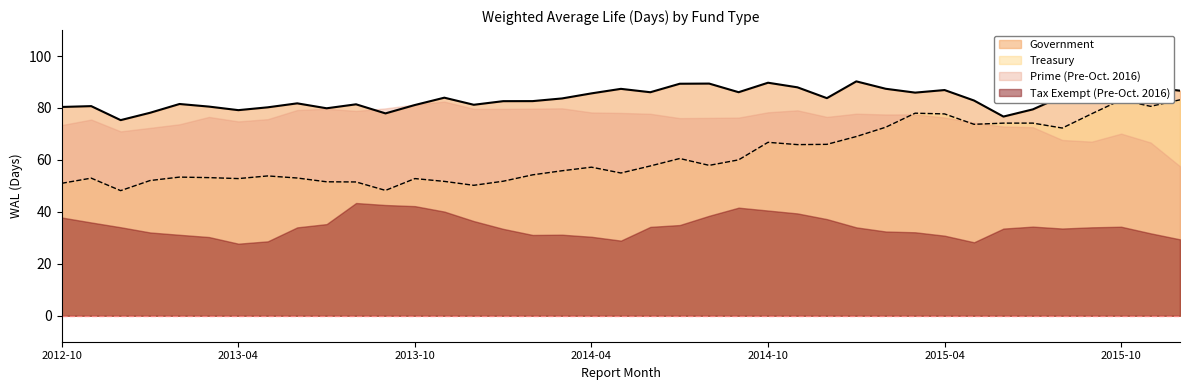

What is the difference between the maximum and minimum values in the Treasury series?

35.0